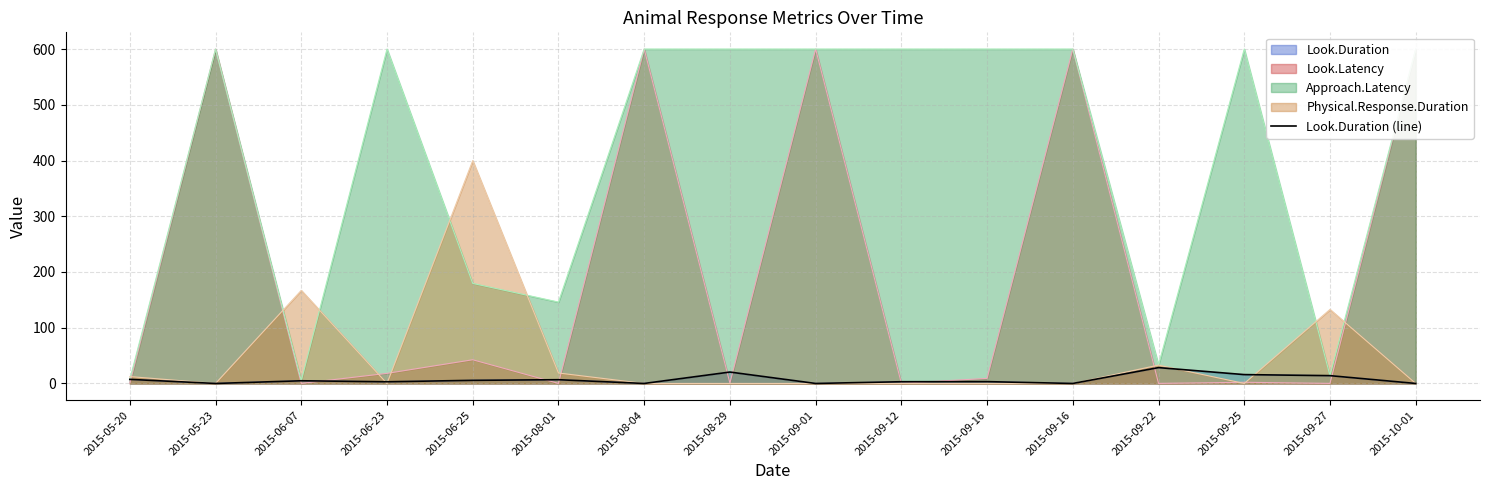

True or false: there are more than 0 points higher than both neighbors.

True